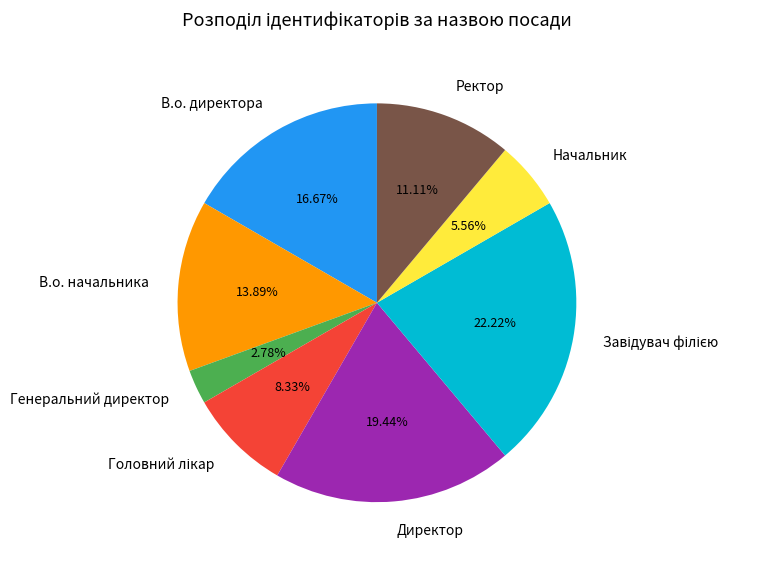

True or false: Директор accounts for 10% of the total.

False